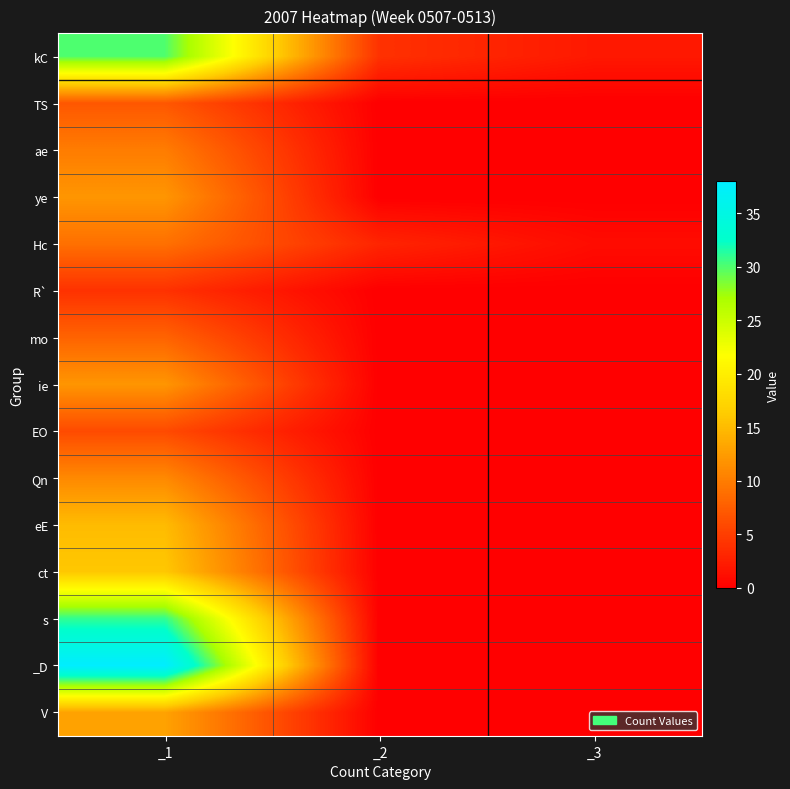

At which category is the sum across all series the highest?

_1